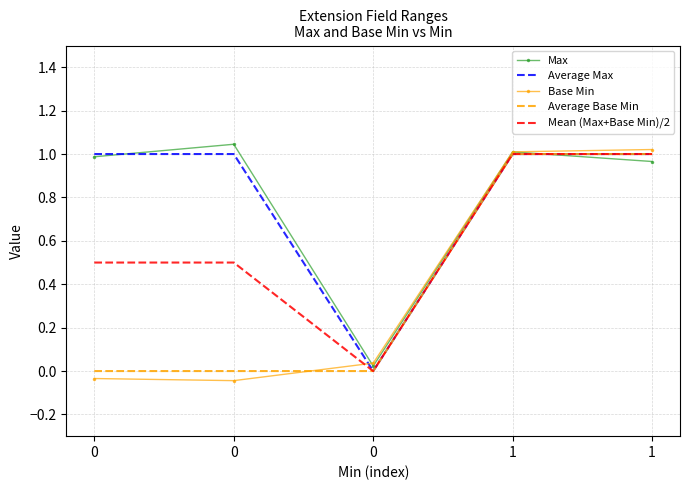

How many distinct data groups are displayed?

5